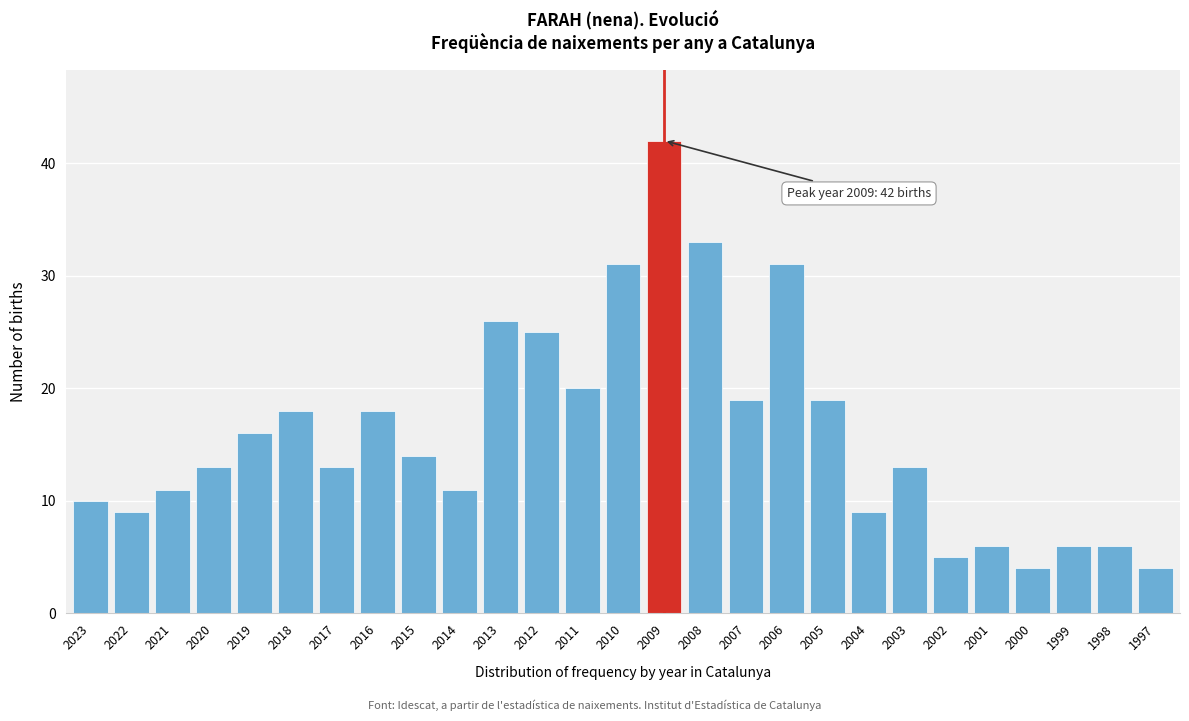

Reading left to right, extract all data points from this chart.

2023=10	2022=9	2021=11	2020=13	2019=16	2018=18	2017=13	2016=18	2015=14	2014=11	2013=26	2012=25	2011=20	2010=31	2009=42	2008=33	2007=19	2006=31	2005=19	2004=9	2003=13	2002=5	2001=6	2000=4	1999=6	1998=6	1997=4